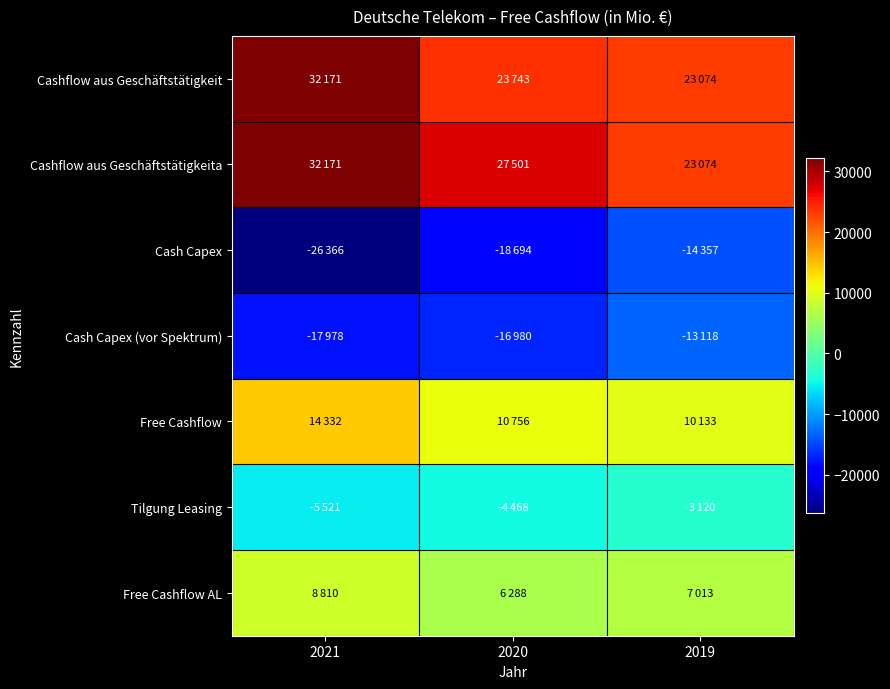

Rank the series at 2019 from lowest to highest value.

Cash Capex, Cash Capex (vor Spektrum), Tilgung Leasing, Free Cashflow AL, Free Cashflow, Cashflow aus Geschäftstätigkeit, Cashflow aus Geschäftstätigkeita